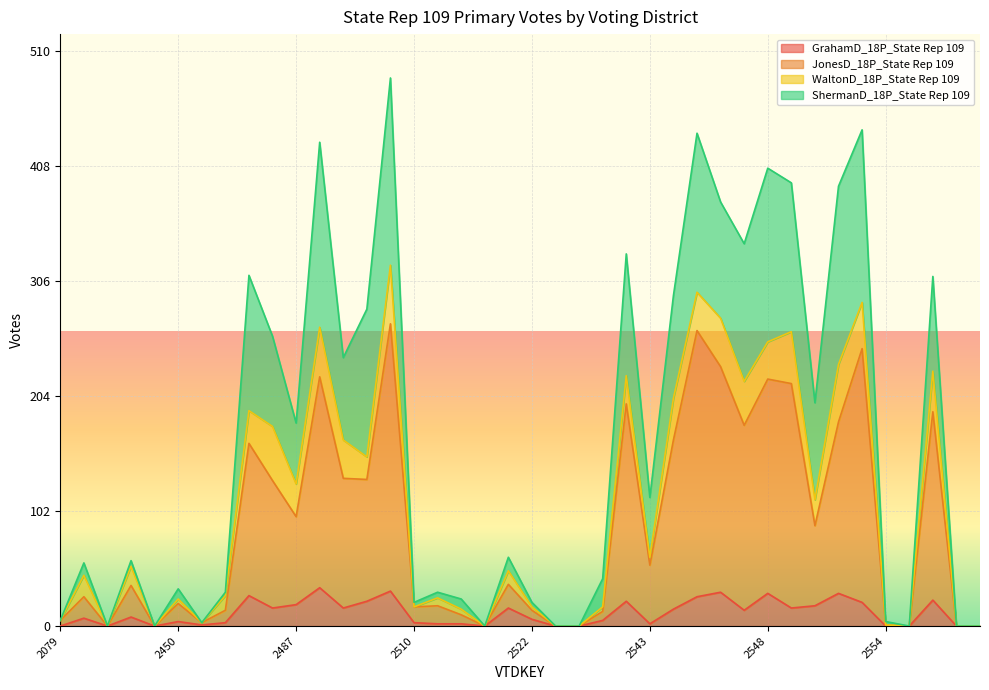

What is the greatest value displayed?

486